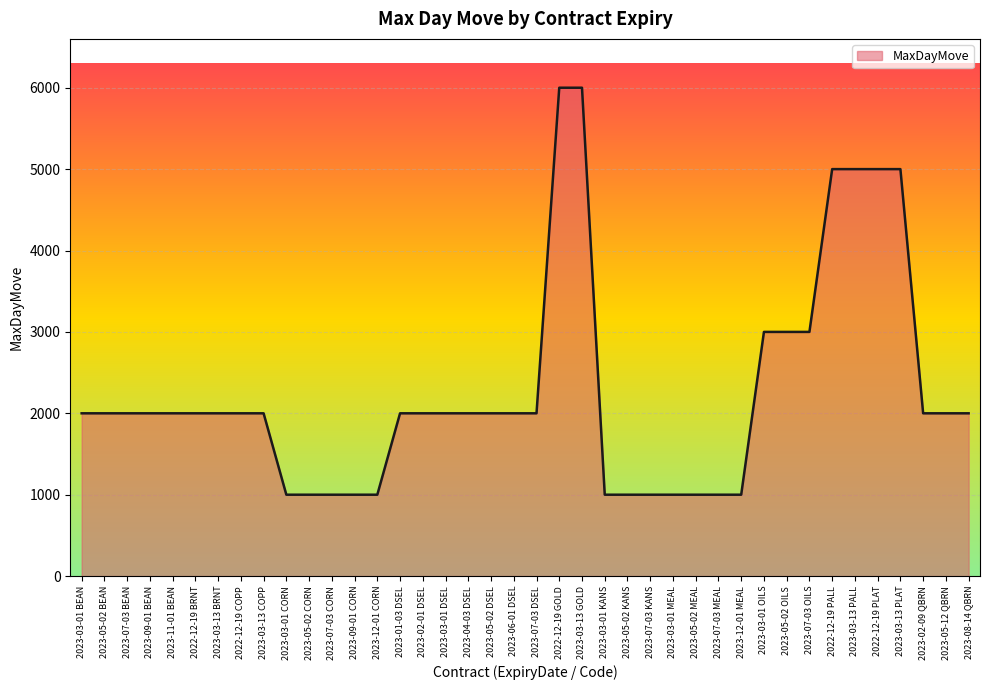

What is the maximum value shown in the chart?

6000